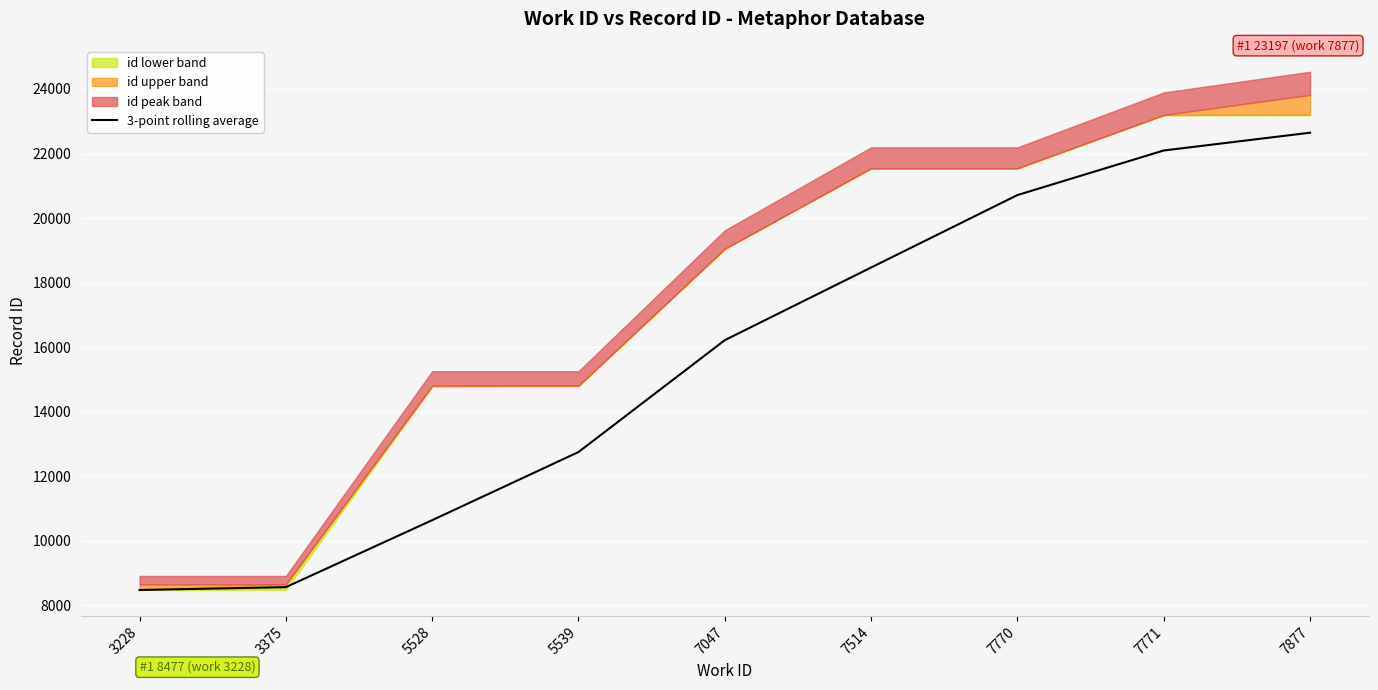

The chart shows a value of 2415.9 at 3228. True or false?

False